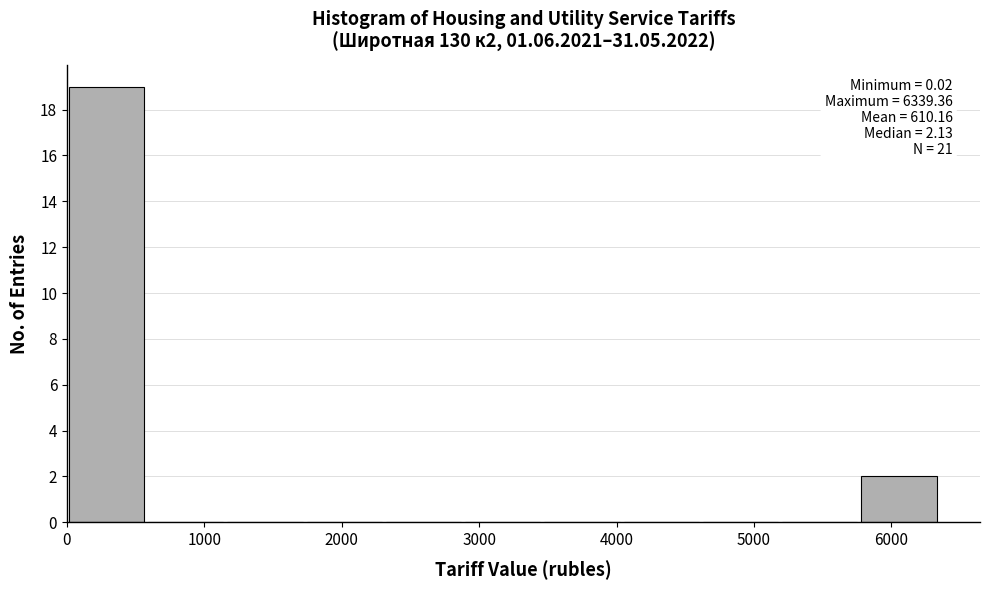

Which range on the x-axis has the tallest bar?

0 to 600